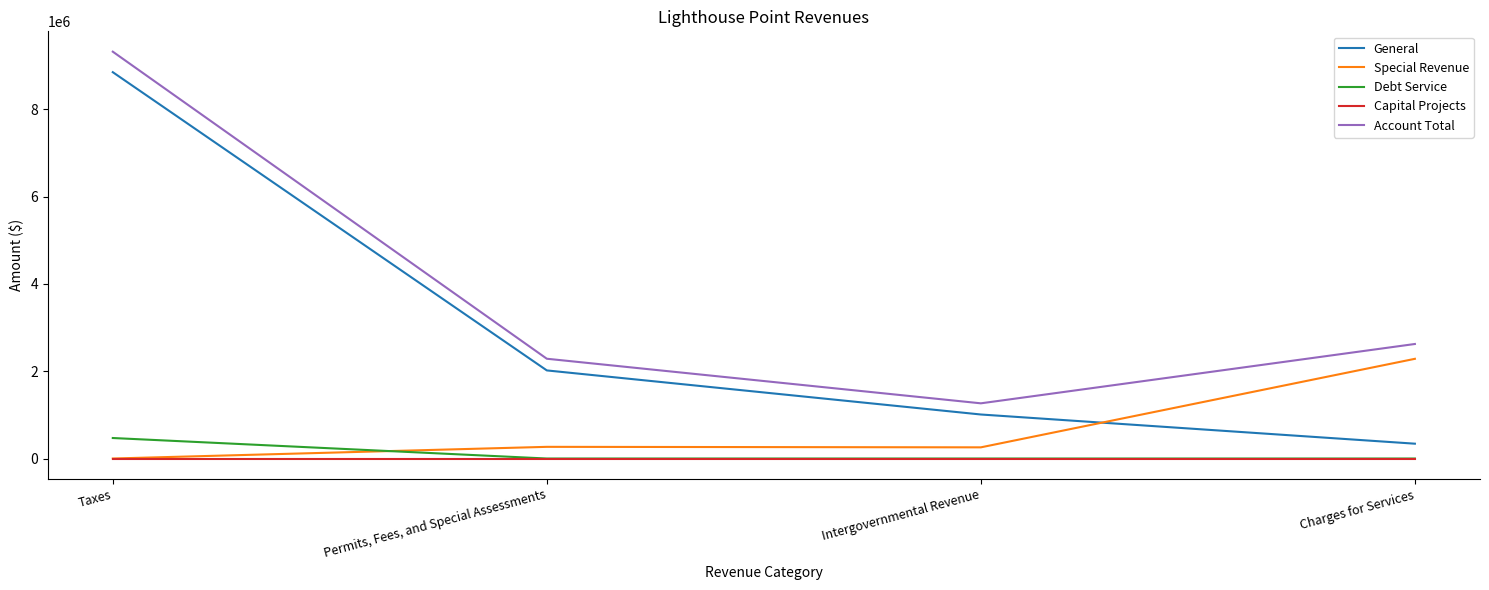

Between Taxes and Charges for Services, which series saw the biggest shift?

General